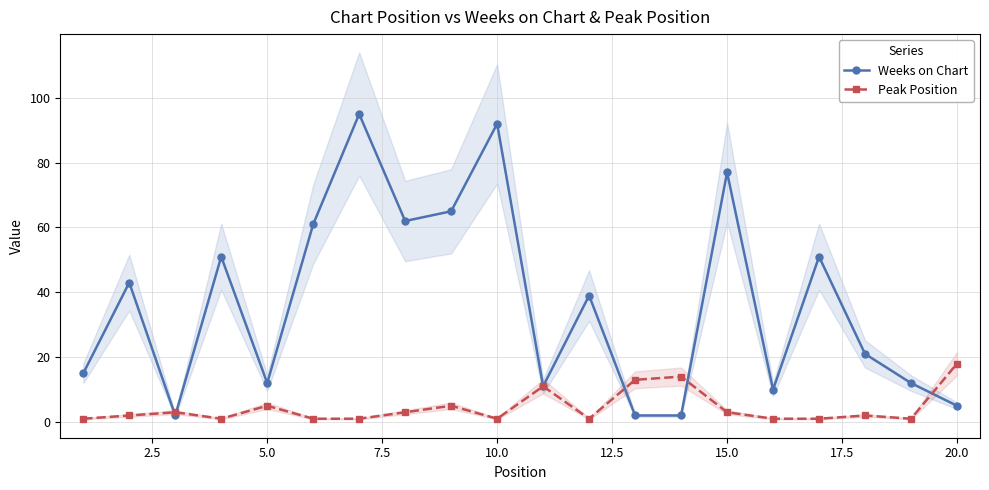

Does the chart have visible grid lines?

Yes